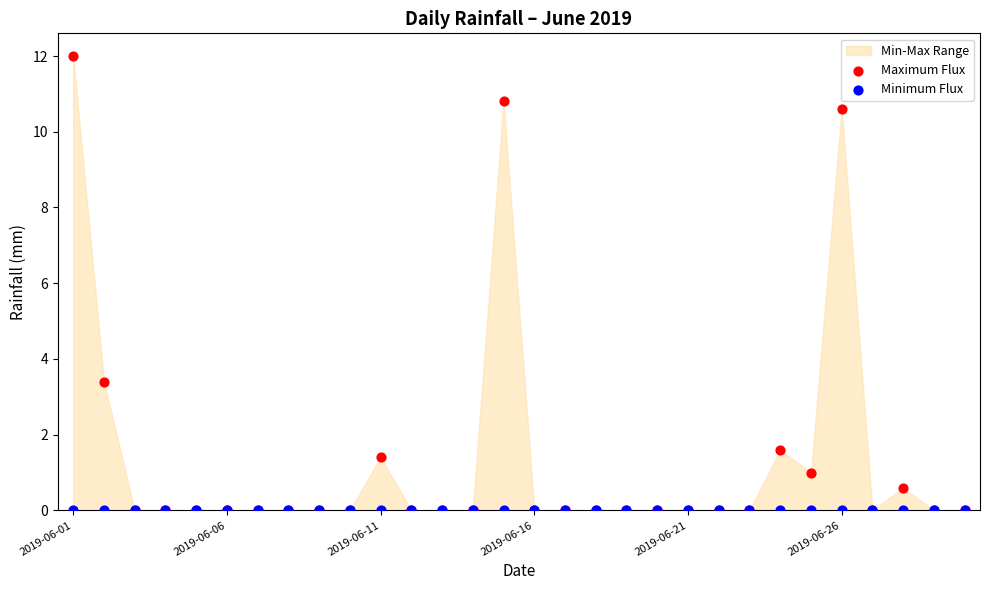

Across all series, what Y value is closest to 6?

3.4